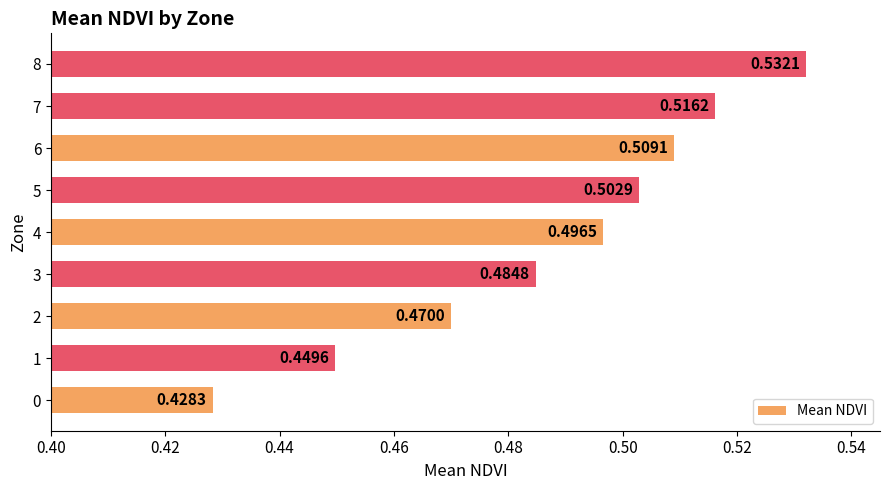

Which has a higher value, 3 or 6?

6